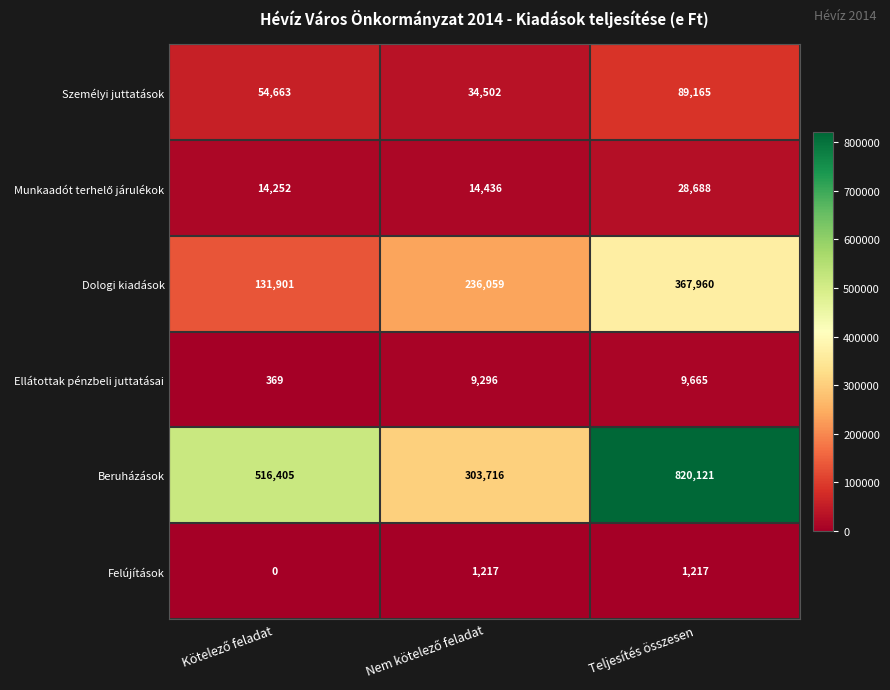

What is the sum of all Ellátottak pénzbeli juttatásai values?

19330